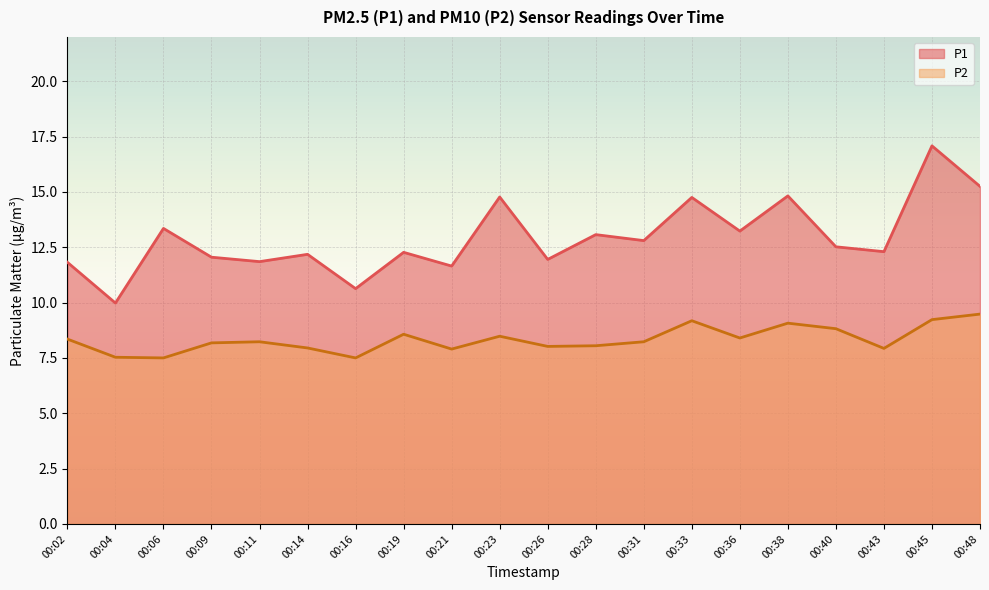

How many interior local peaks does the P1 series have?

8